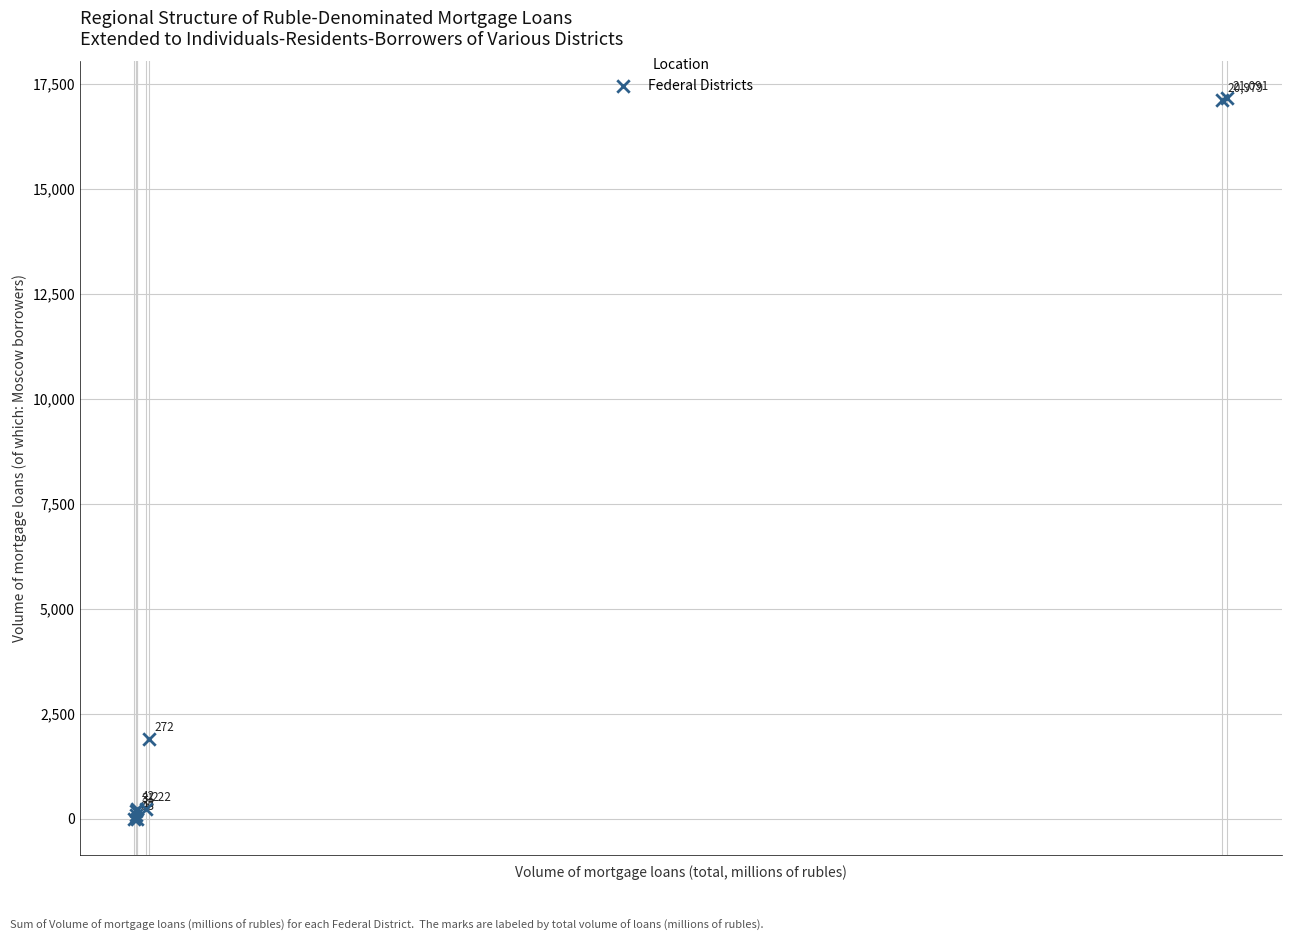

What Y value in the scatter plot is closest to 8590?

1898